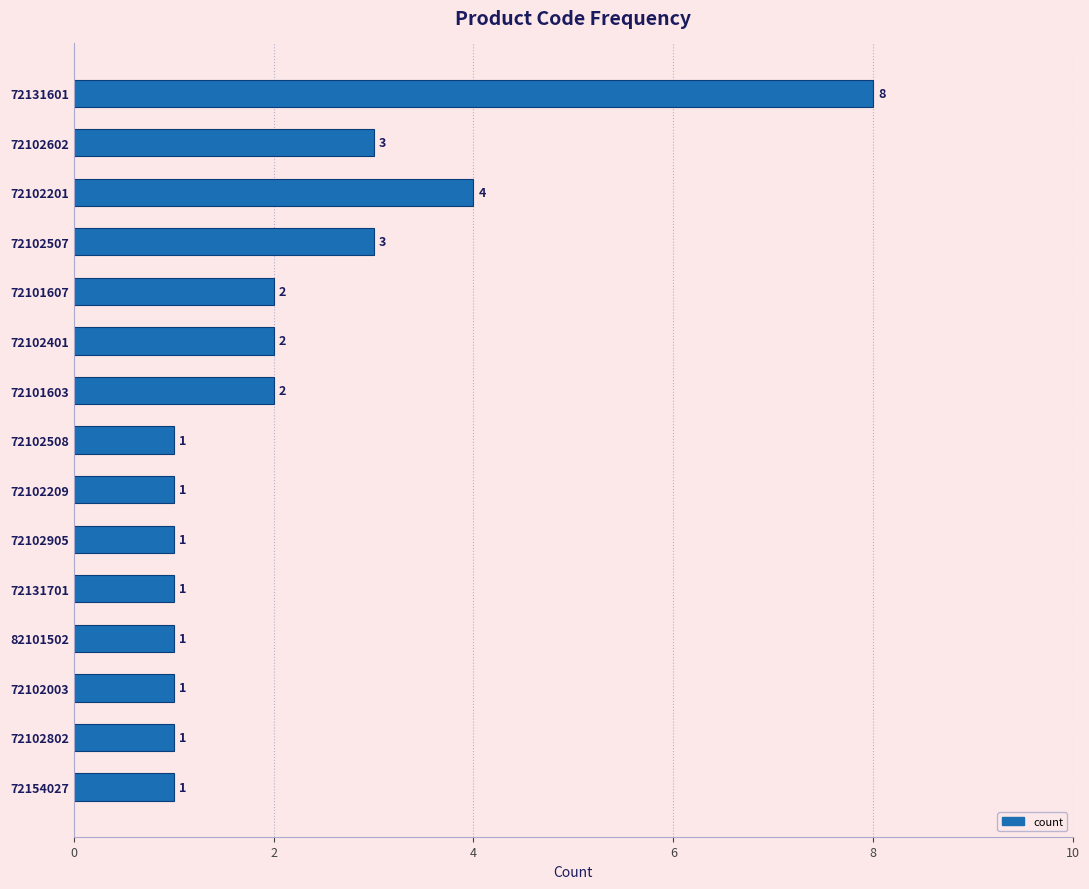

Reading bottom to top, extract all data points from this chart.

72154027=1	72102802=1	72102003=1	82101502=1	72131701=1	72102905=1	72102209=1	72102508=1	72101603=2	72102401=2	72101607=2	72102507=3	72102201=4	72102602=3	72131601=8